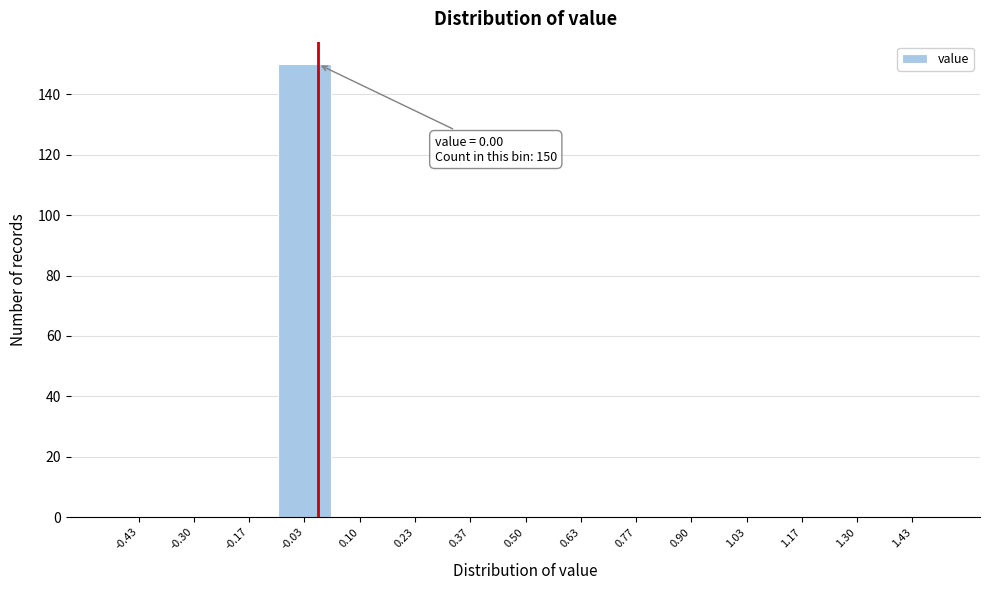

Over which range of the x-axis is the bar tallest?

-0.10 to 0.04